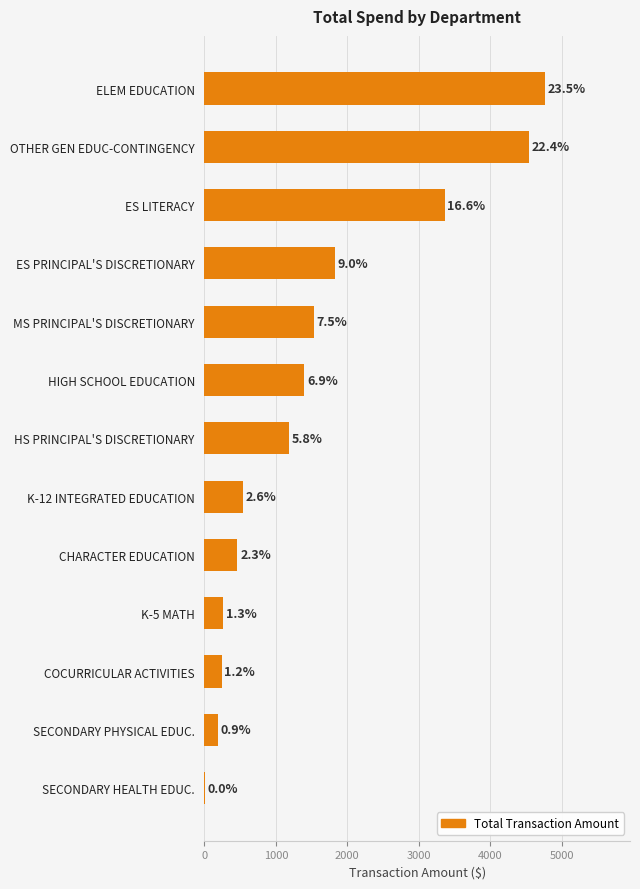

Are the bars horizontal?

Yes